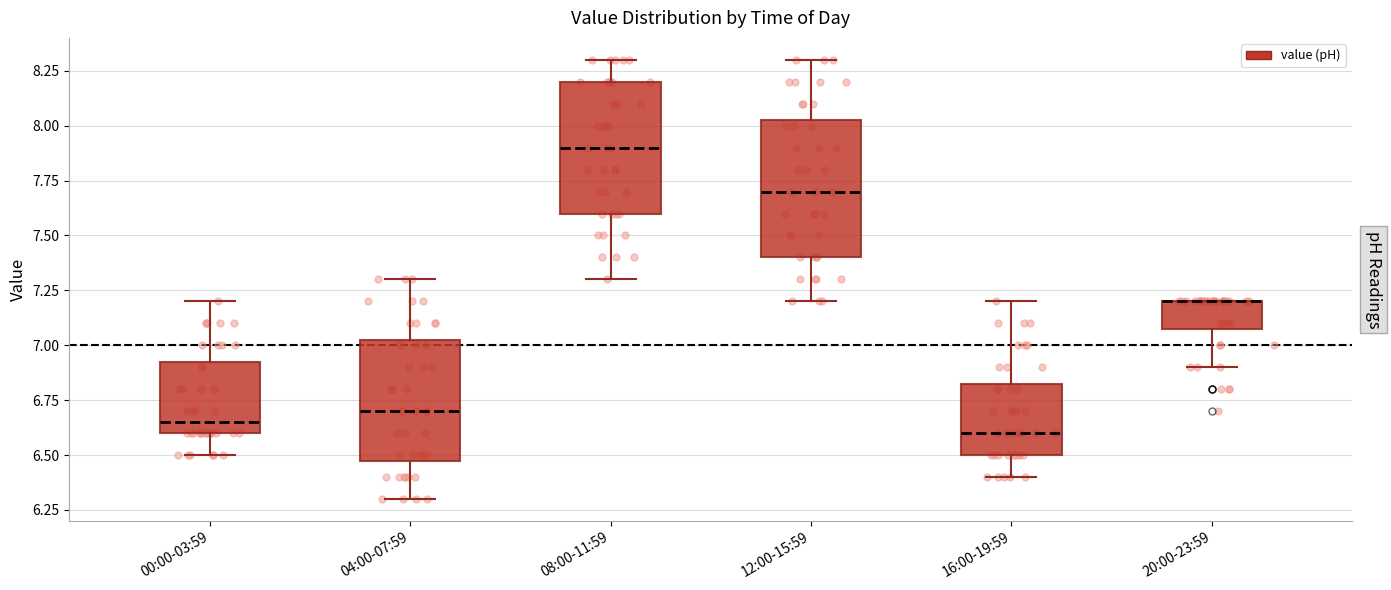

Reading left to right, transcribe this box plot: for each box, give where its median line is, the range the box spans, and where its two whiskers end, as read against the y-axis. The values are not printed on the chart, so give them approximately, as read against the axis.

00:00-03:59: median 6.65, box 6.60 to 6.95, whiskers 6.50 to 7.20
04:00-07:59: median 6.70, box 6.50 to 7.05, whiskers 6.30 to 7.30
08:00-11:59: median 7.90, box 7.60 to 8.20, whiskers 7.30 to 8.30
12:00-15:59: median 7.70, box 7.40 to 8.05, whiskers 7.20 to 8.30
16:00-19:59: median 6.60, box 6.50 to 6.85, whiskers 6.40 to 7.20
20:00-23:59: median 7.20 (drawn on the box's upper edge), box 7.10 to 7.20, whiskers 6.90 to 7.20